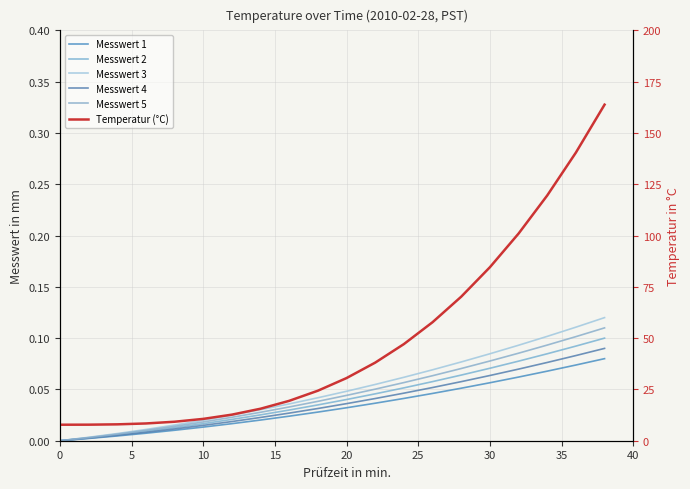

True or false: Temperatur (°C) and Messwert 4 cross at least once.

False